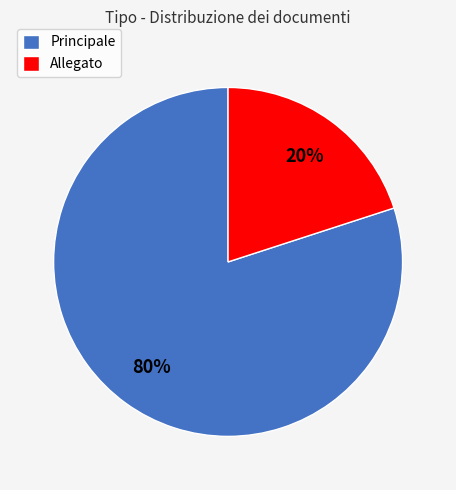

To the nearest percent, what is the average slice percentage?

50%